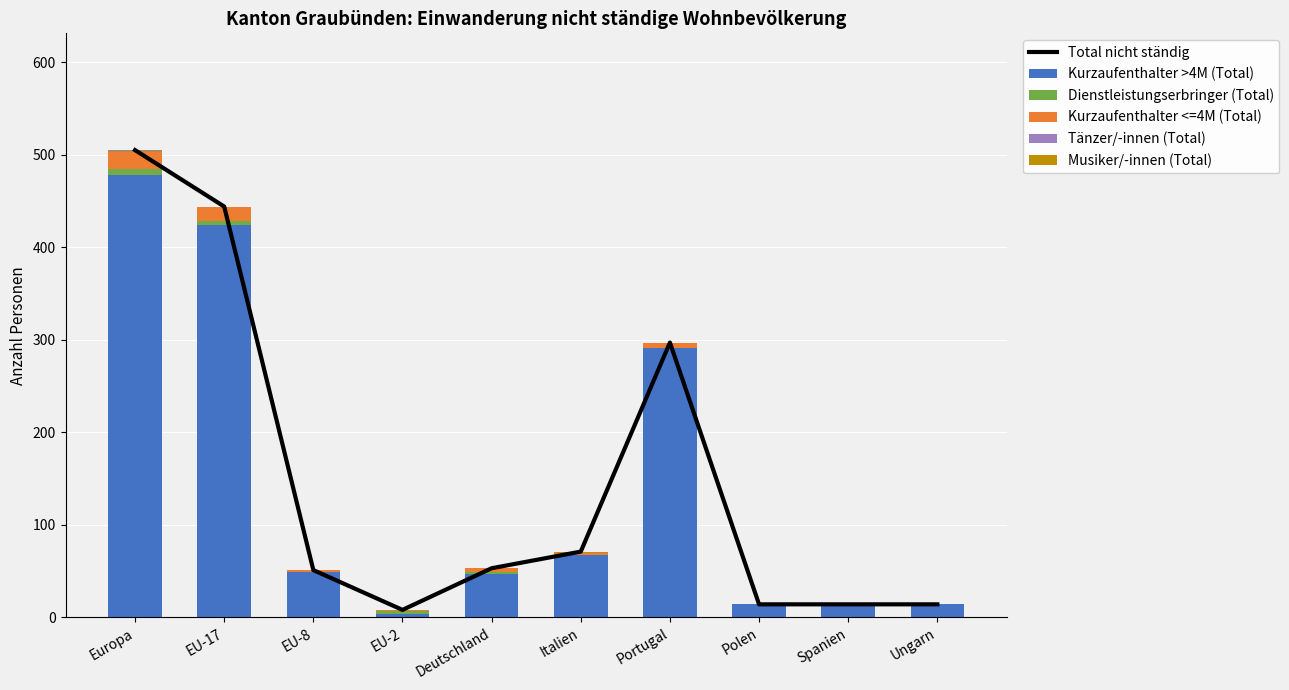

What is the label of the 10th bar from the left?

Ungarn